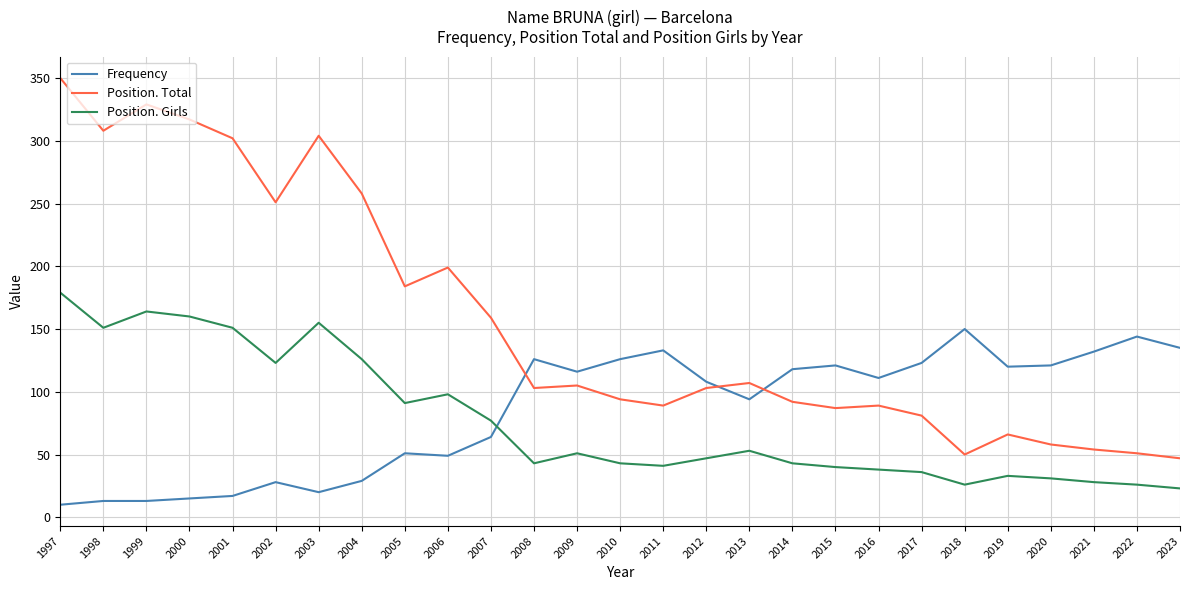

List the series in order of their peak value, highest first.

Position. Total, Position. Girls, Frequency